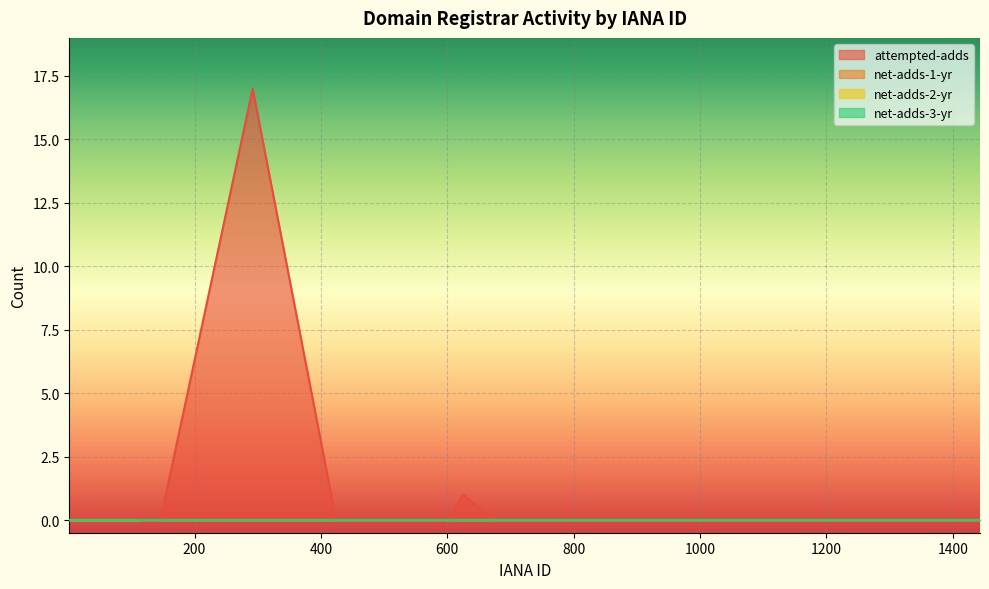

True or false: net-adds-2-yr and net-adds-3-yr intersect in this chart.

False